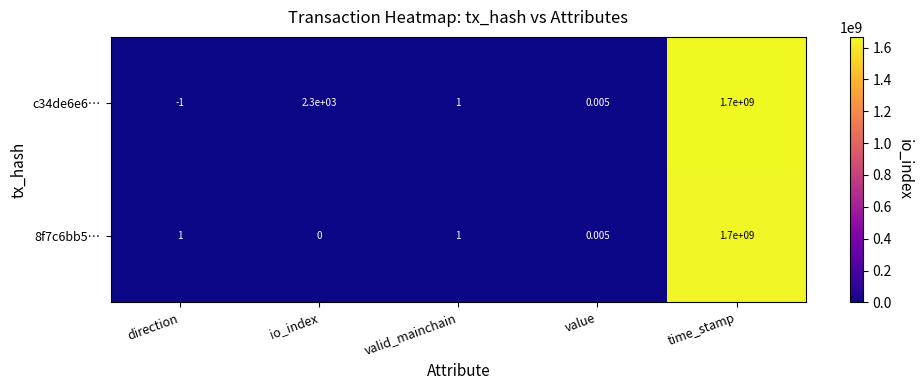

What is the minimum value shown in the chart?

-1.0